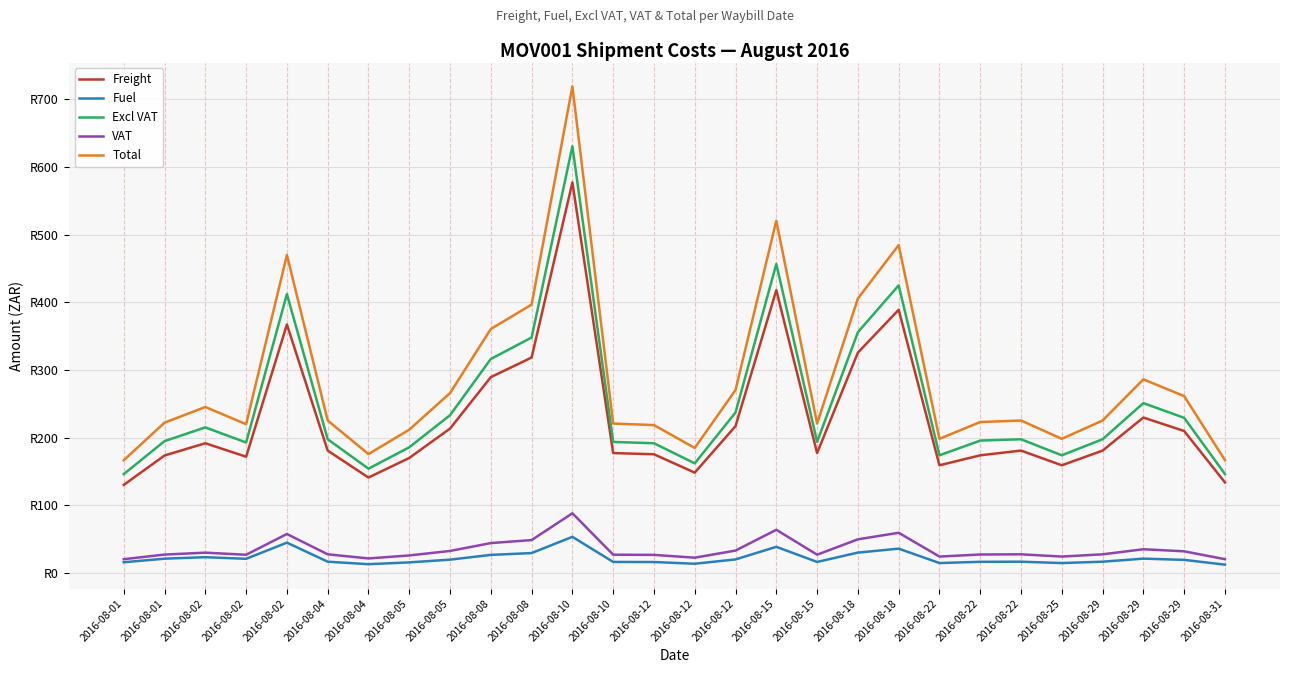

Between 2016-08-12 and 2016-08-02, which is larger?

2016-08-12